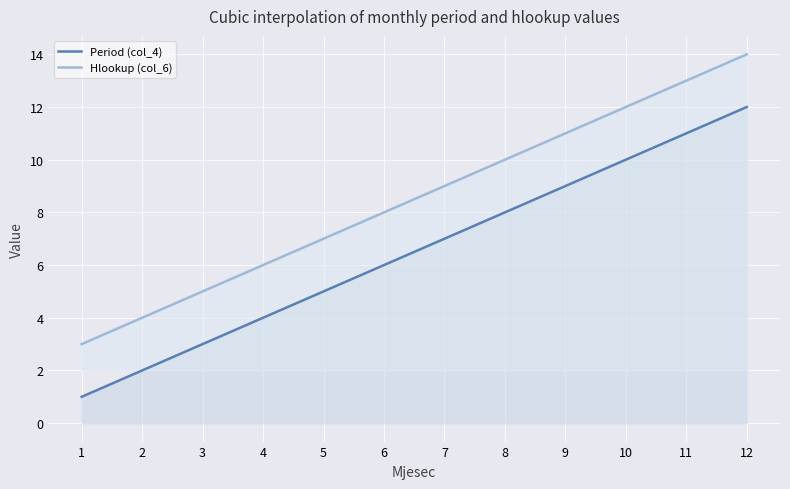

Reading left to right, list all the values displayed in this chart.

Period (col_4): 1=1	2=2	3=3	4=4	5=5	6=6	7=7	8=8	9=9	10=10	11=11	12=12
Hlookup (col_6): 1=3	2=4	3=5	4=6	5=7	6=8	7=9	8=10	9=11	10=12	11=13	12=14